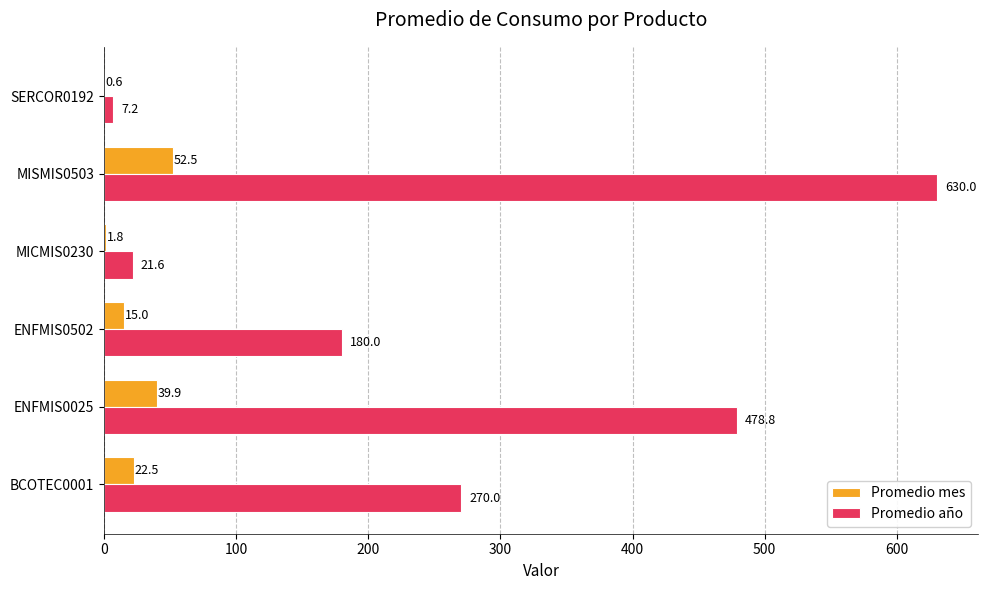

Which series has the largest range (max minus min)?

Promedio año